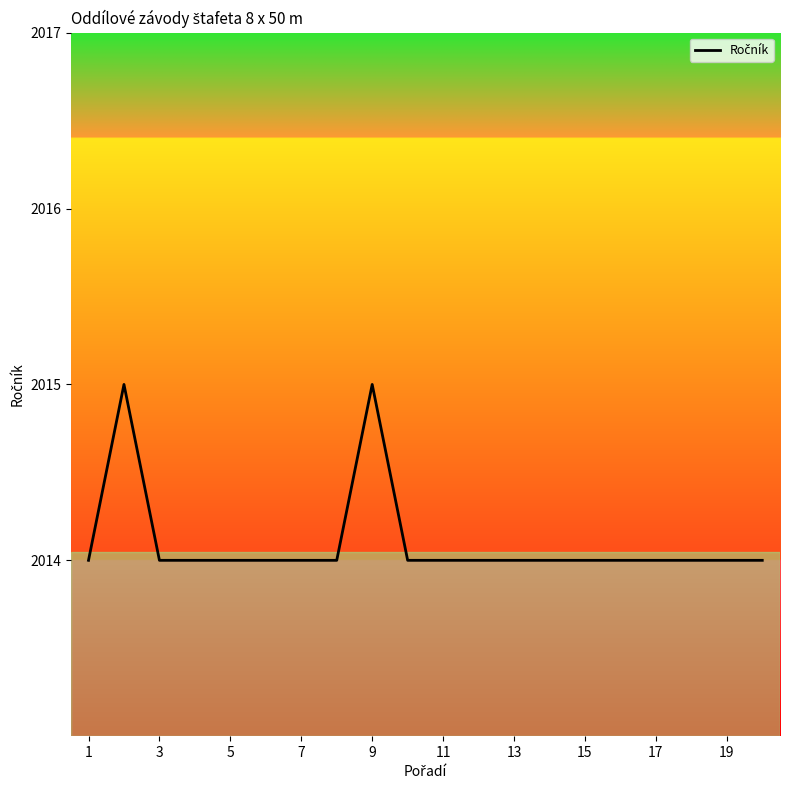

What is the average value?

2014